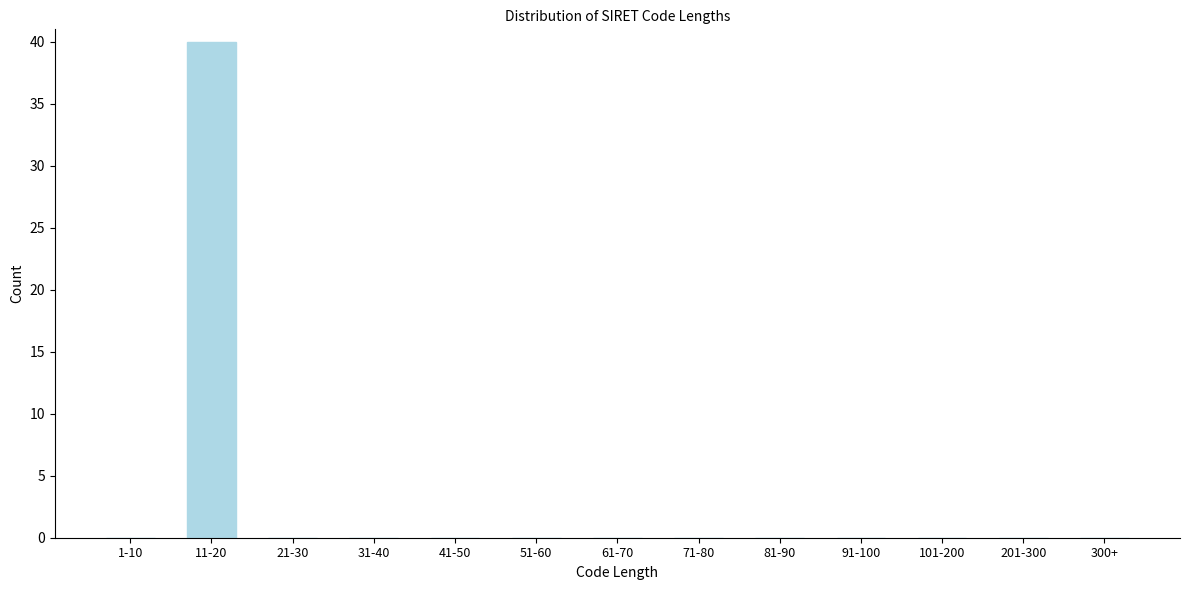

Reading right to left, what are all the values shown in this chart?

300+=0	201-300=0	101-200=0	91-100=0	81-90=0	71-80=0	61-70=0	51-60=0	41-50=0	31-40=0	21-30=0	11-20=40	1-10=0